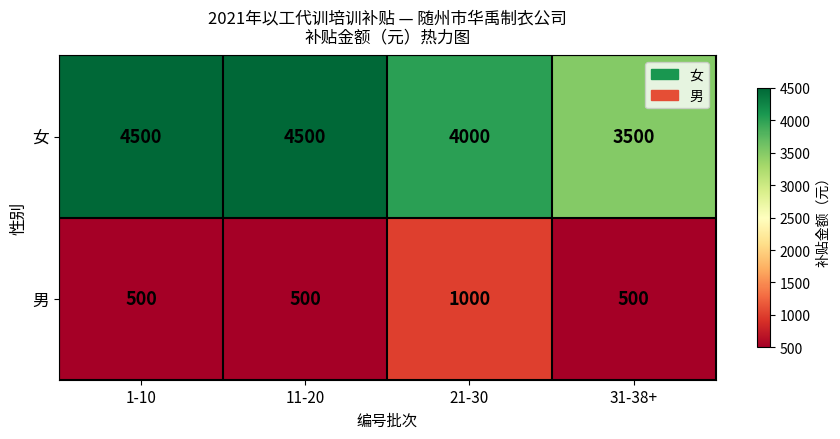

At 11-20, list the series in order from largest to smallest.

女, 男